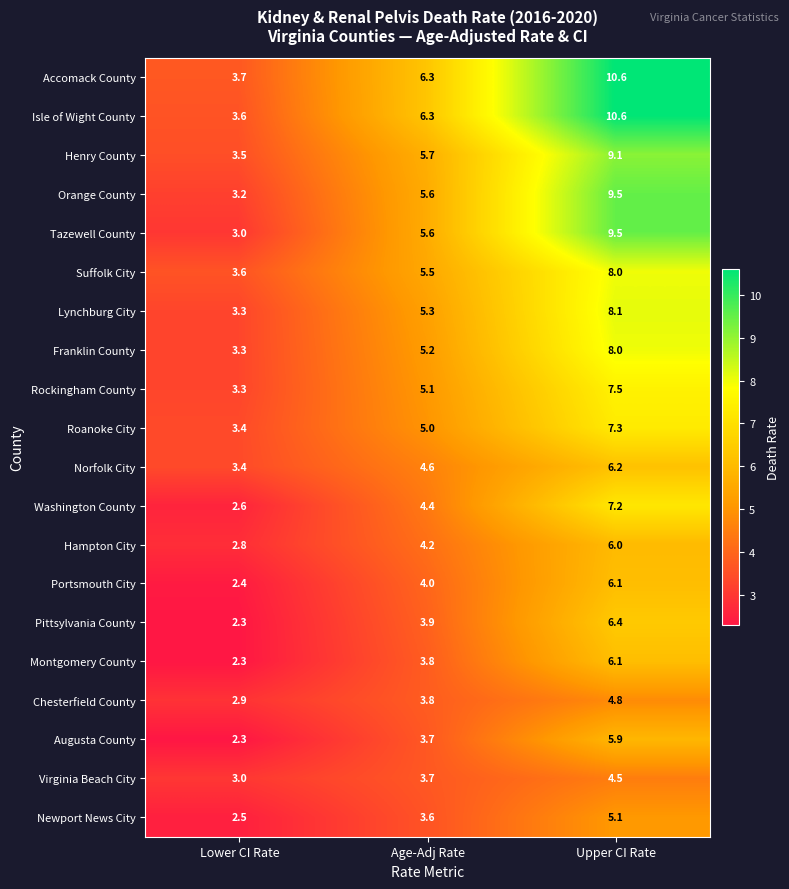

At which category is the sum across all series the highest?

Upper CI Rate